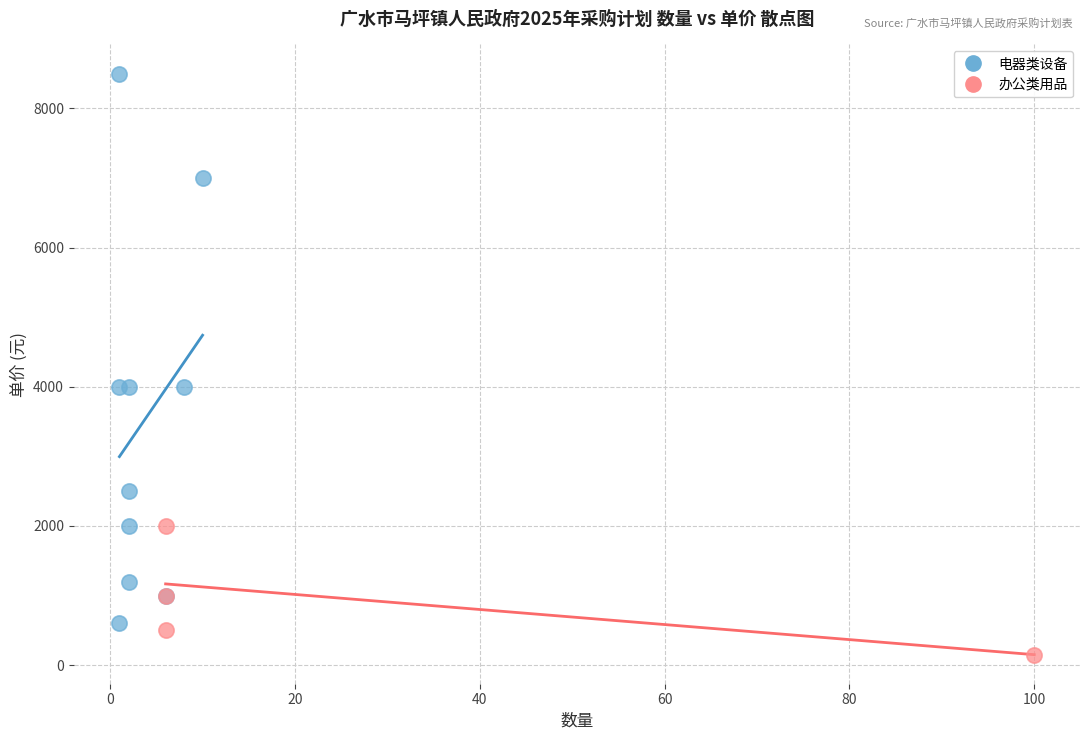

Which series contains the highest Y value?

电器类设备